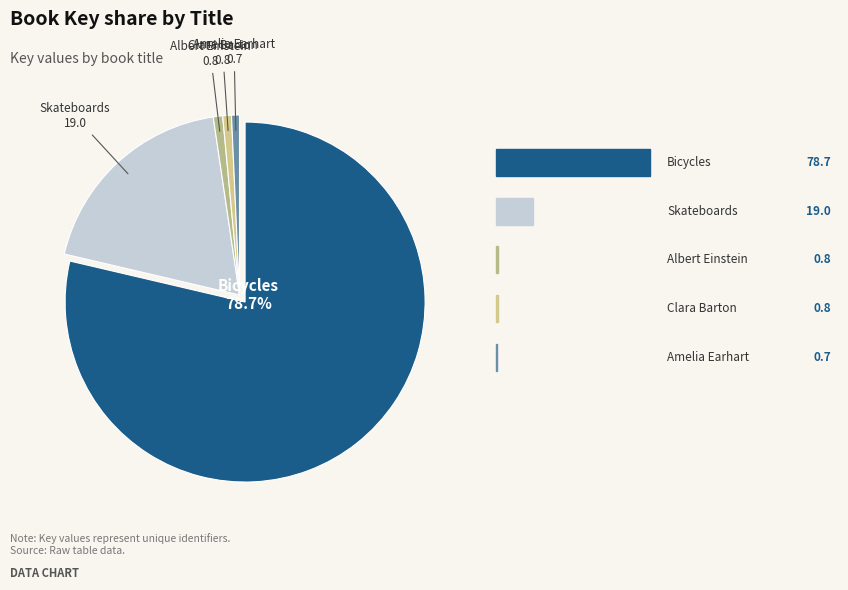

Rank the categories by value from highest to lowest.

Bicycles, Skateboards, Albert Einstein, Clara Barton, Amelia Earhart